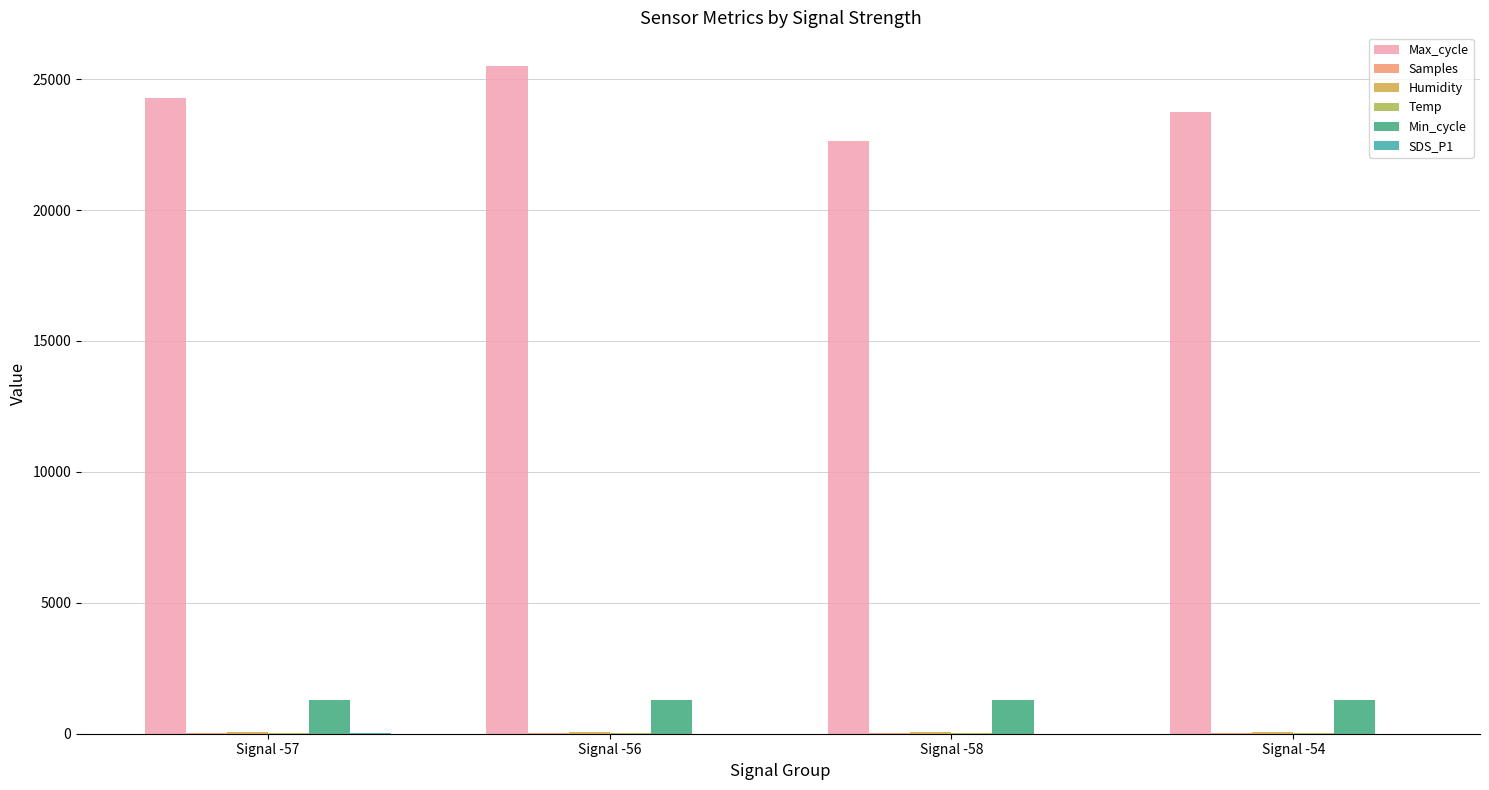

Which series has the largest total across all categories?

Max_cycle